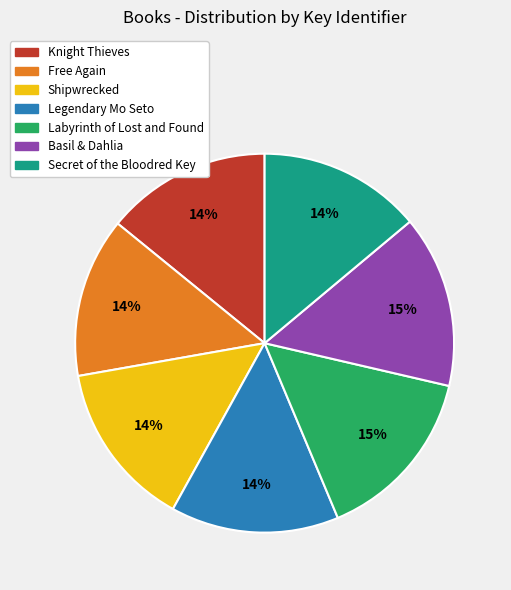

What percentage is the Legendary Mo Seto slice, to the nearest percent?

14%